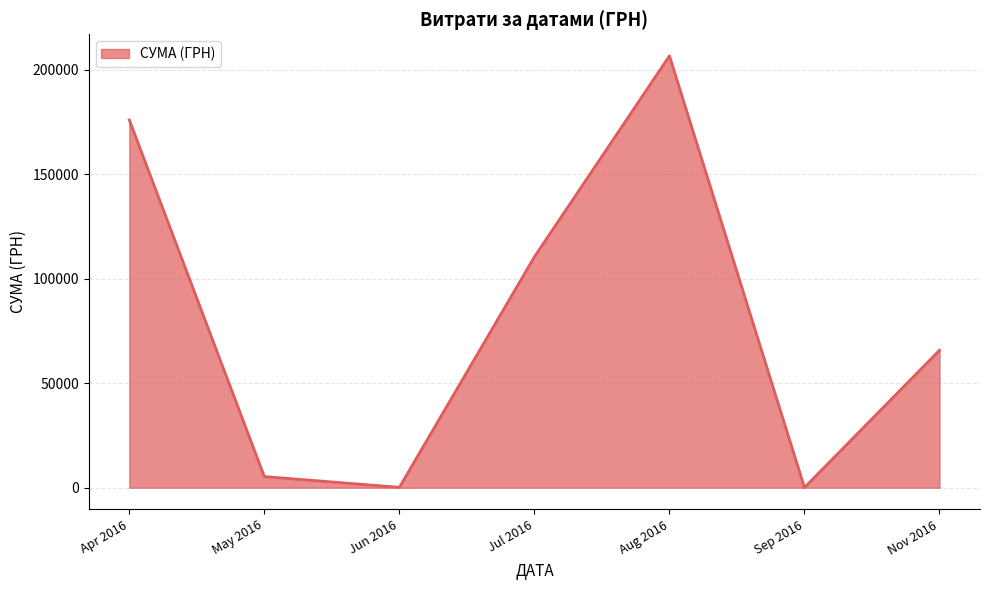

Which has a higher value, Apr 2016 or Jul 2016?

Apr 2016